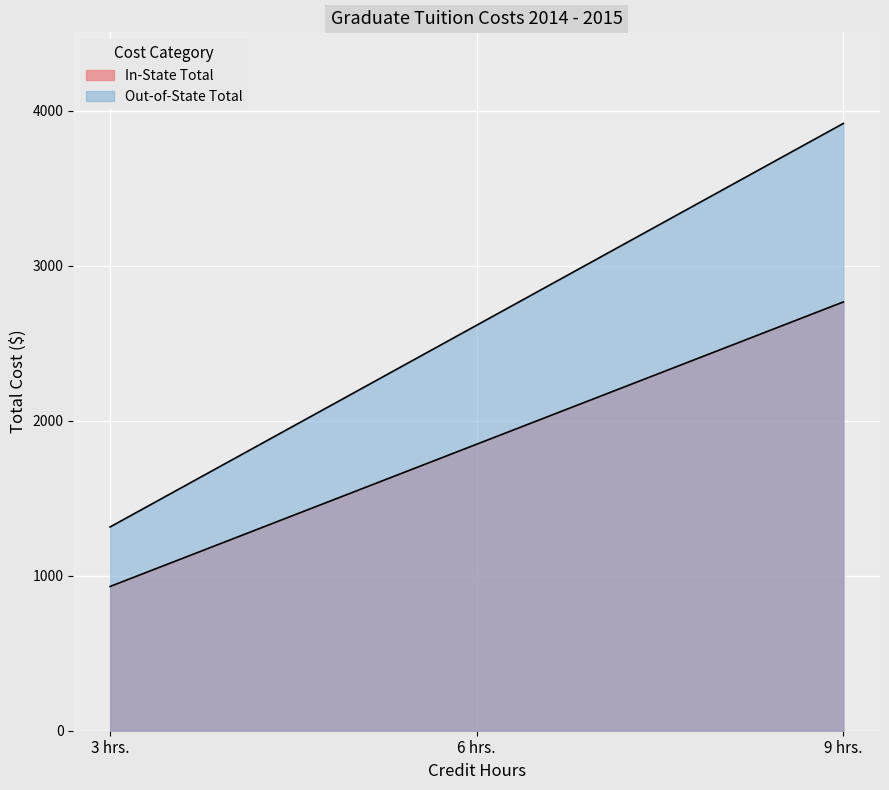

What is the difference between the maximum and second lowest values in the In-State Total series?

918